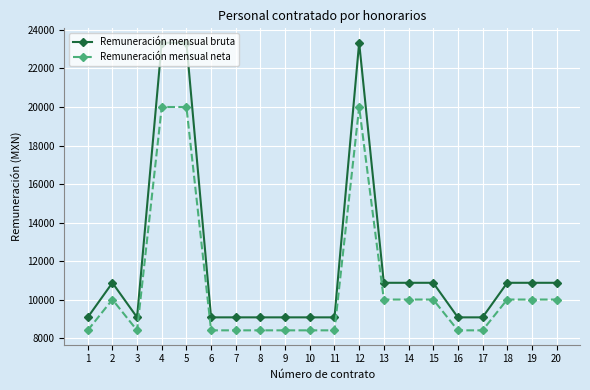

What are all the series names shown in the legend?

Remuneración mensual bruta, Remuneración mensual neta